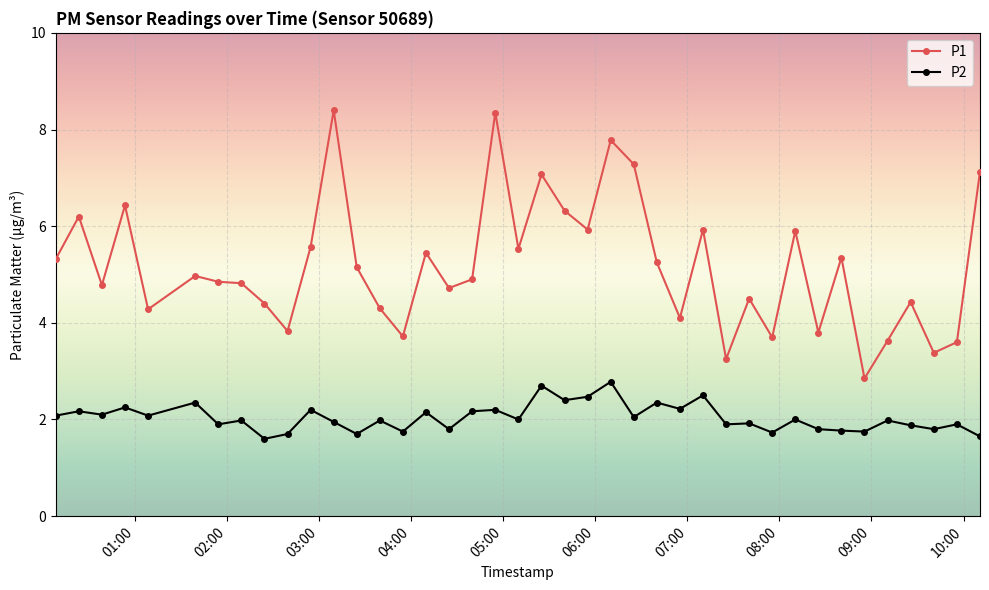

At how many categories does at least one series exceed 3?

39